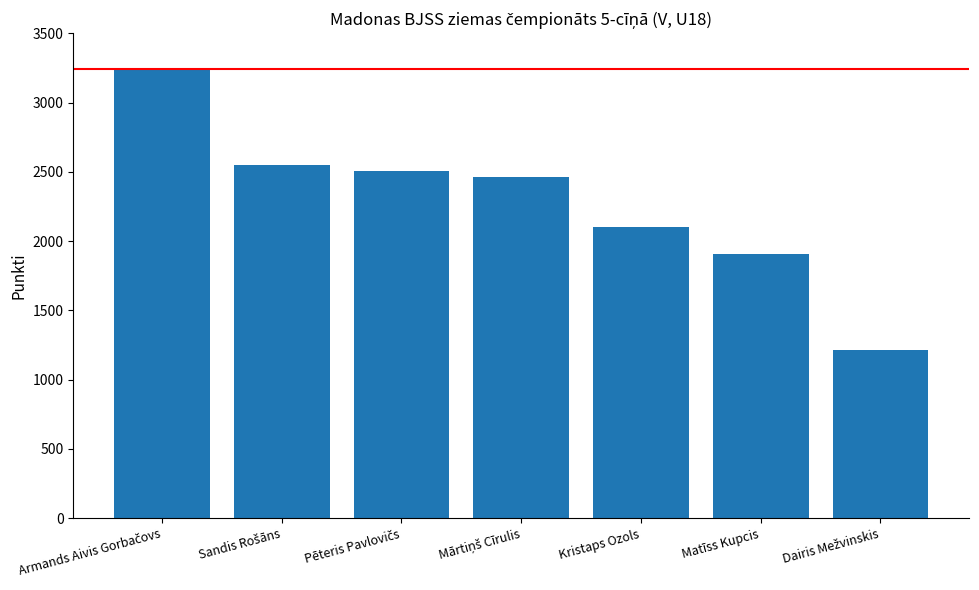

At which label is the value closest to 2227?

Kristaps Ozols